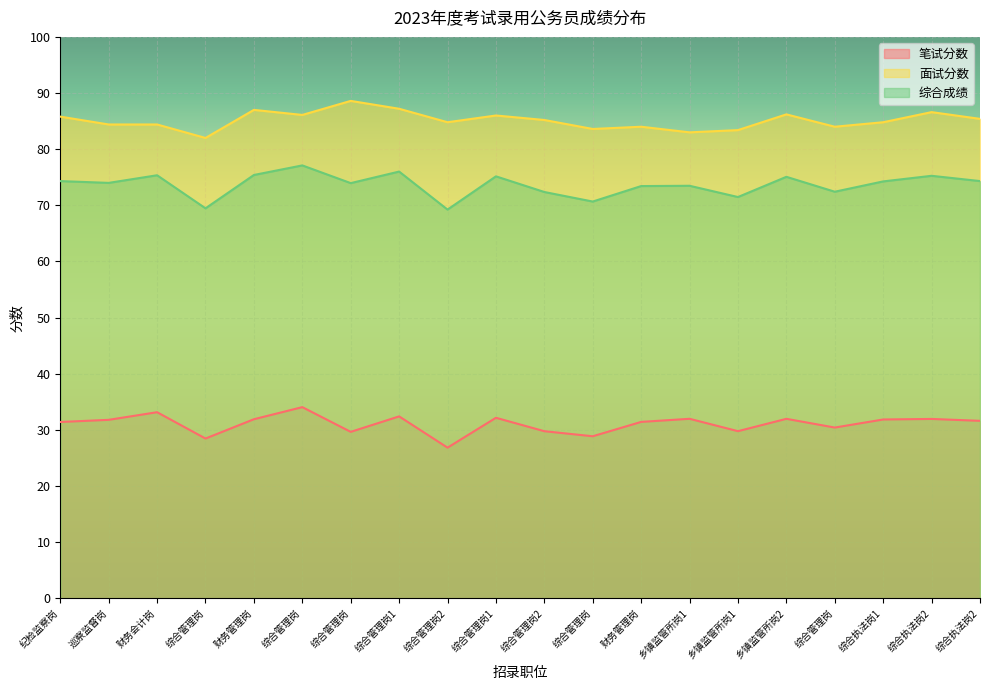

Which series has the largest total across all categories?

面试分数